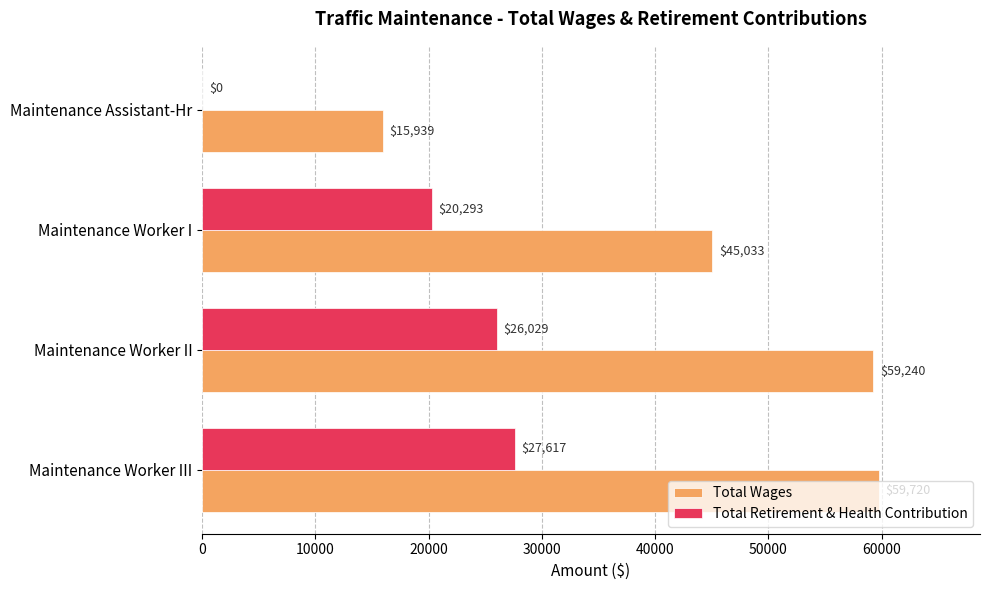

What is the average value of the Total Retirement & Health Contribution series?

18485